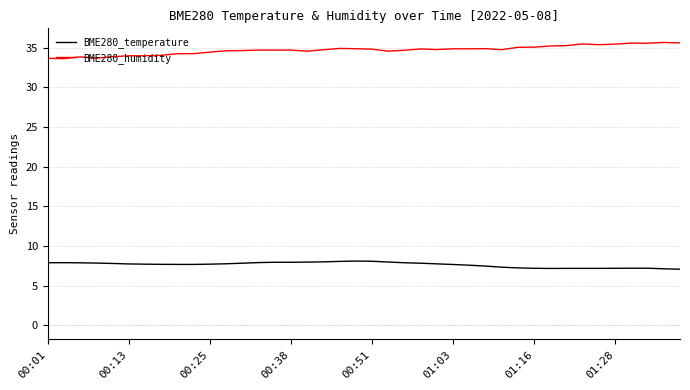

List the series in order of their peak value, highest first.

BME280_humidity, BME280_temperature